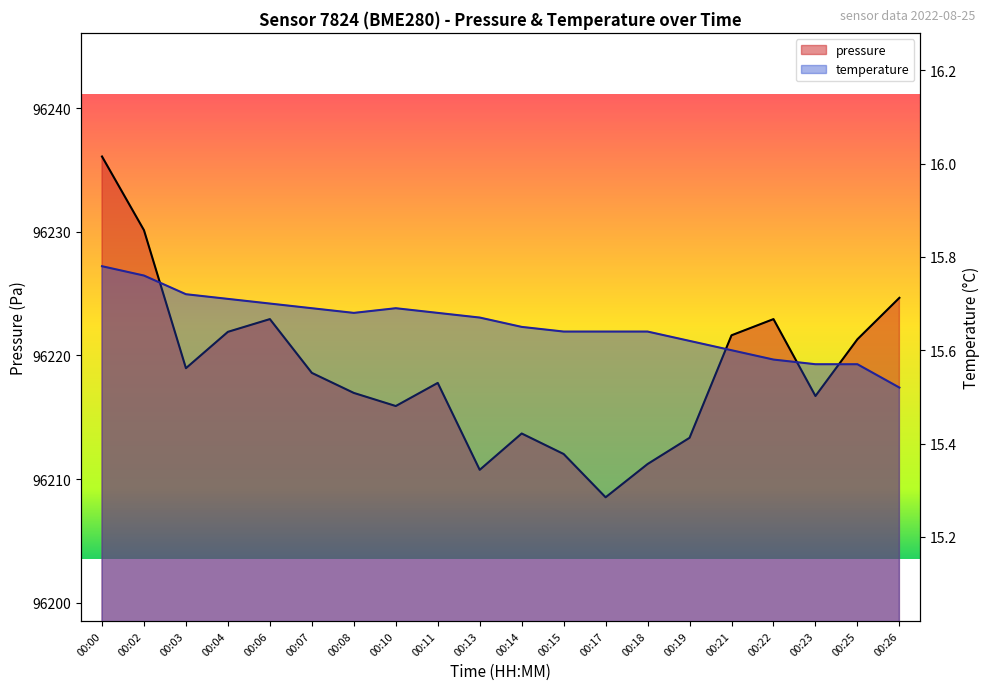

True or false: temperature has a value of 3.7 at 00:02.

False